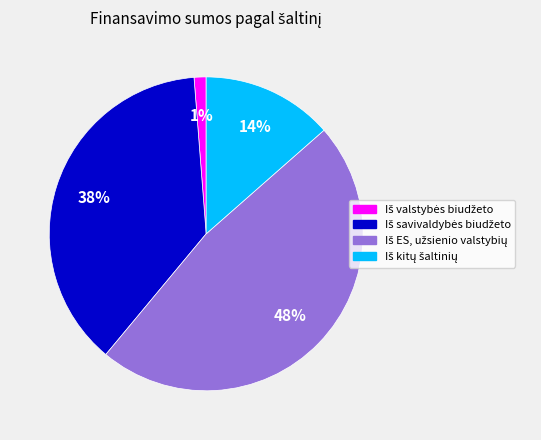

To the nearest percent, what is the average slice percentage?

25%